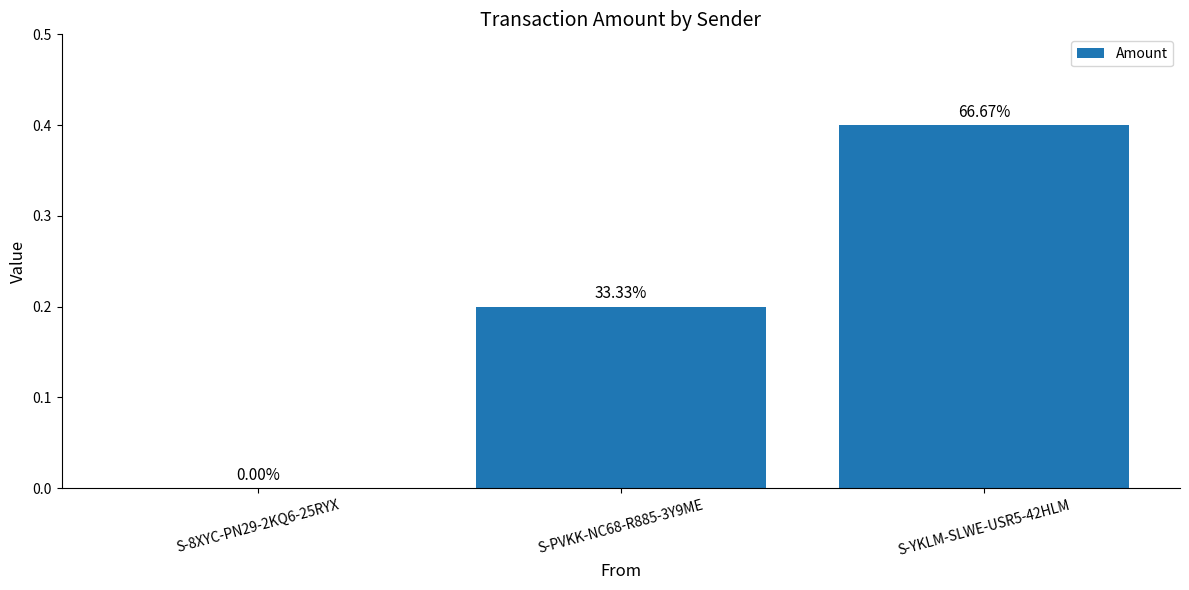

Which category has the highest value across all series?

S-YKLM-SLWE-USR5-42HLM